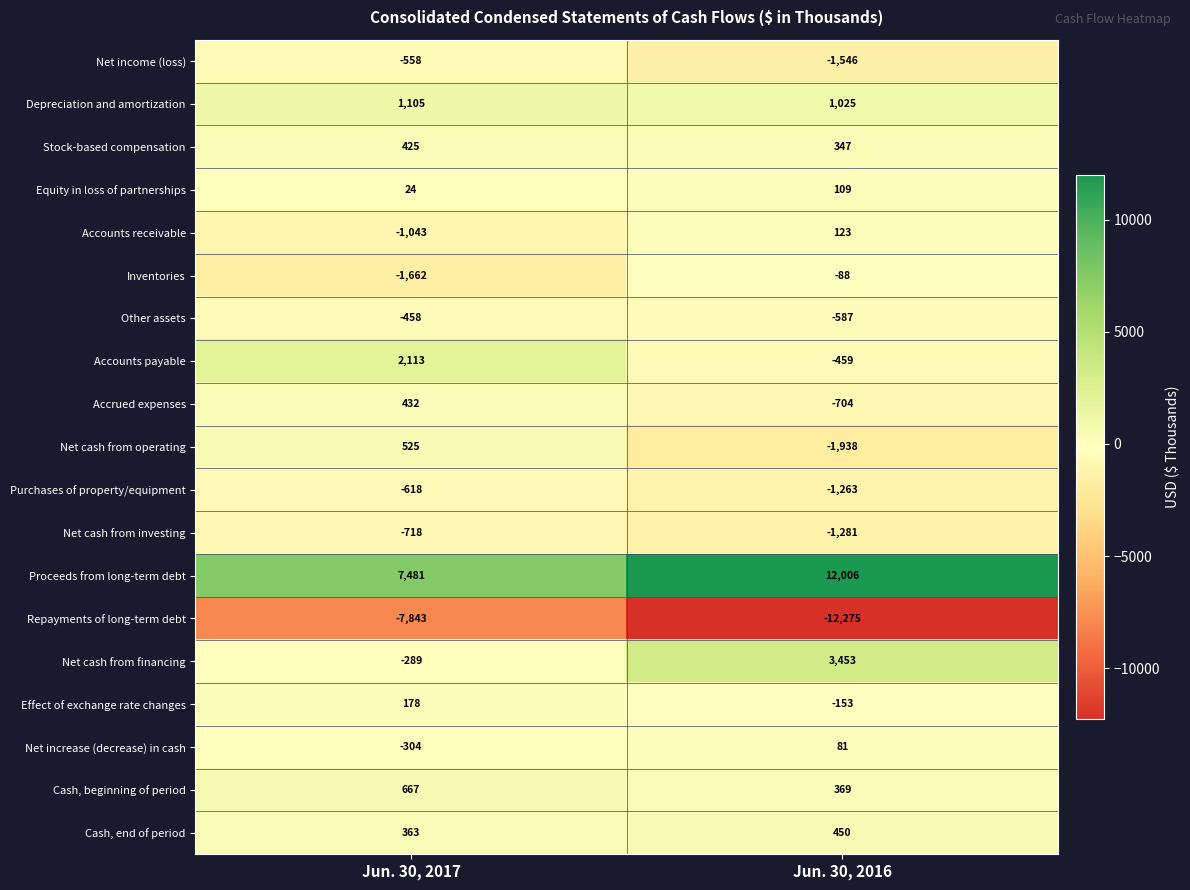

Which category has the lowest value in the Net cash from investing series?

Jun. 30, 2016